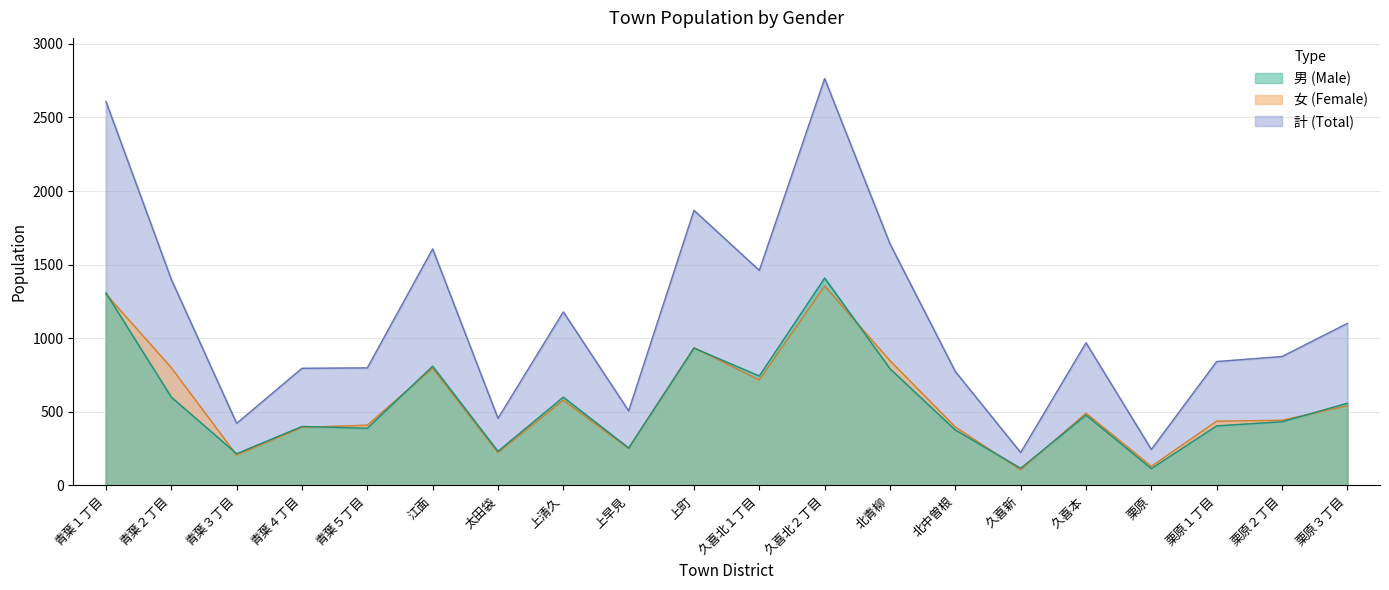

Rank the categories by 男 value from highest to lowest.

久喜北２丁目, 青葉１丁目, 上町, 江面, 北青柳, 久喜北１丁目, 青葉２丁目, 上清久, 栗原３丁目, 久喜本, 栗原２丁目, 栗原１丁目, 青葉４丁目, 青葉５丁目, 北中曽根, 上早見, 太田袋, 青葉３丁目, 久喜新, 栗原